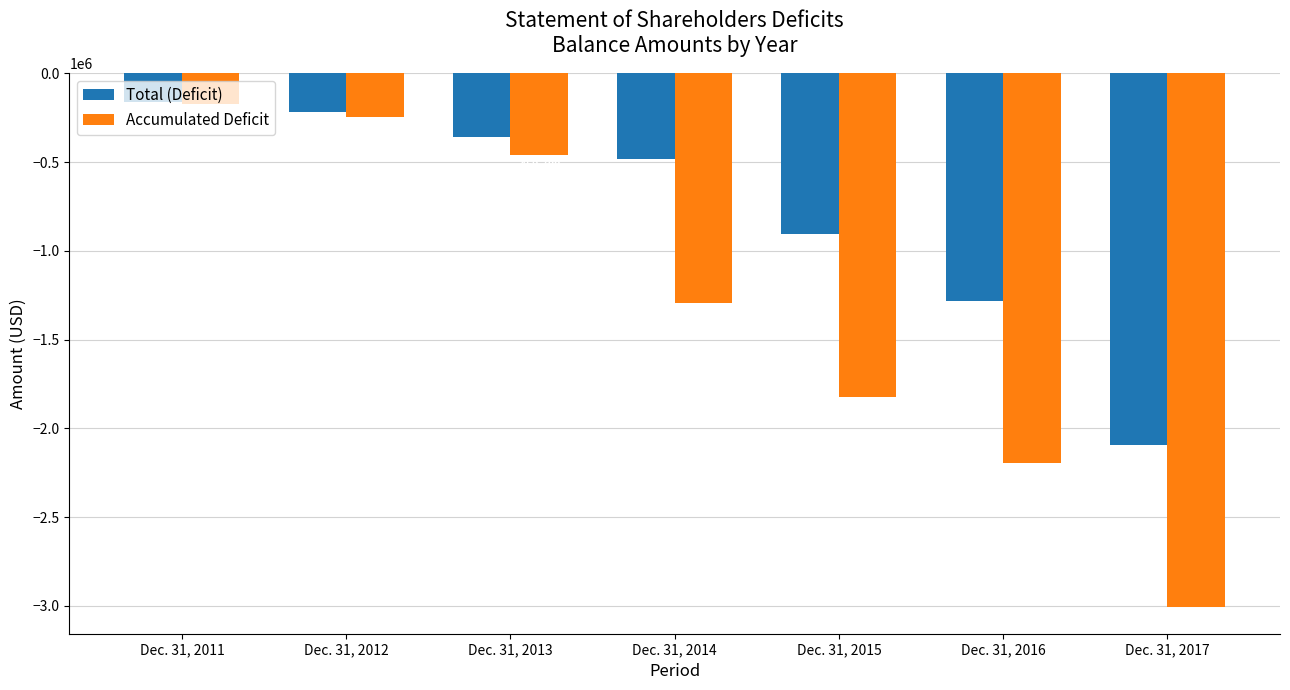

At which category is the sum across all series the highest?

Dec. 31, 2011